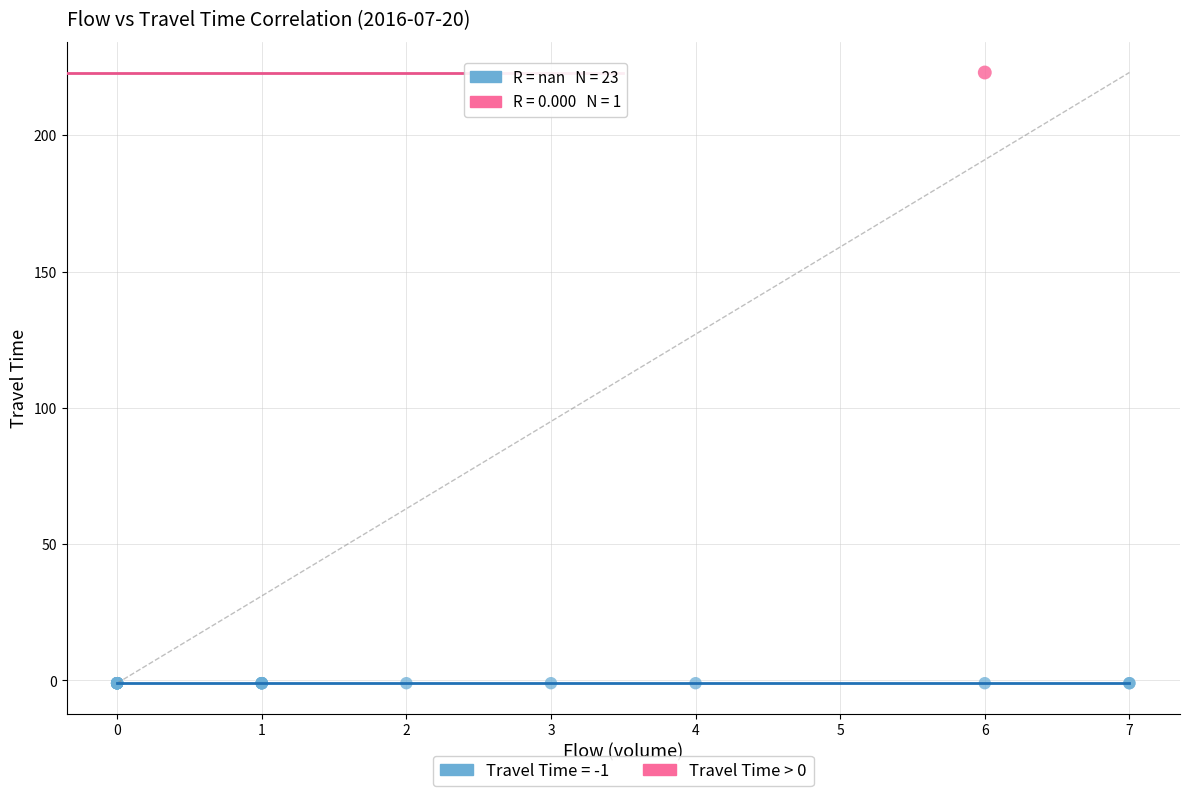

What are all the series names shown in the legend?

Travel Time = -1, Travel Time > 0